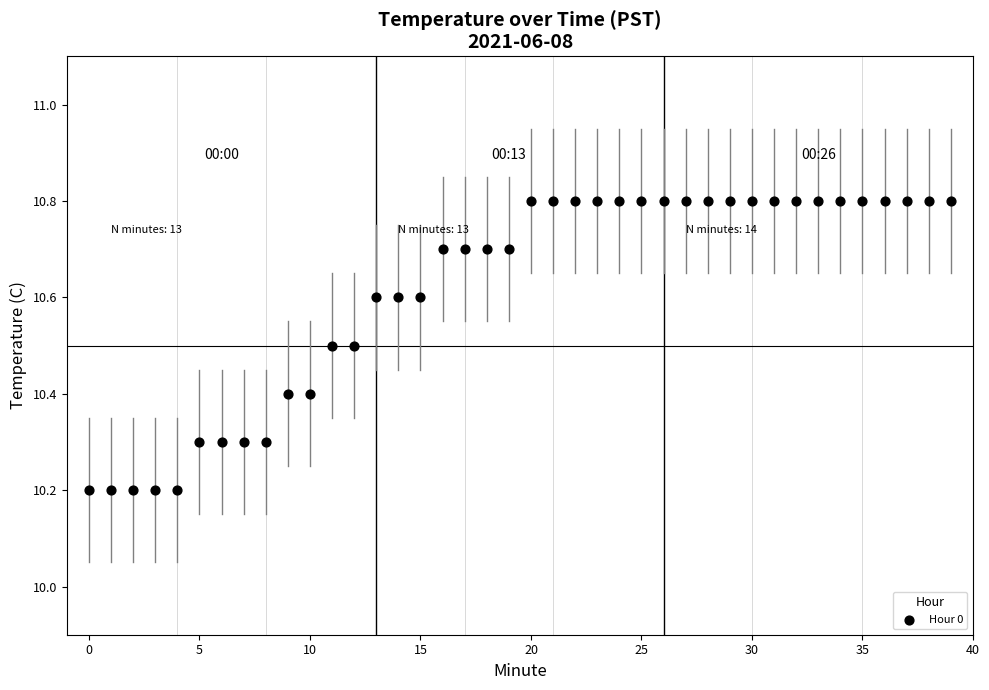

What is the range of Y values (max minus min)?

0.6